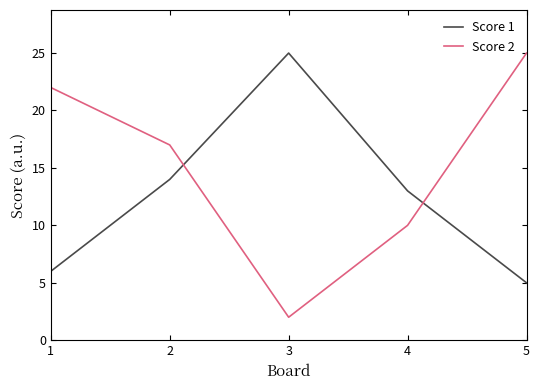

How many interior local valleys does the Score 2 series have?

1